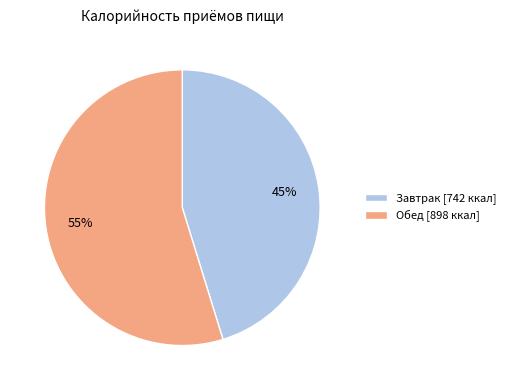

To the nearest percent, what percentage of the pie is Завтрак?

45%